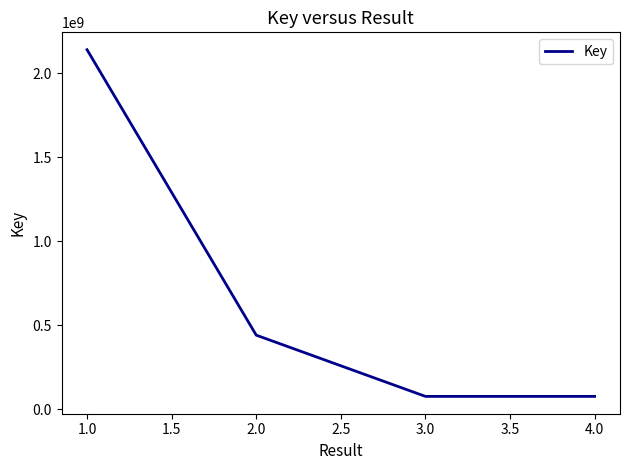

How many distinct data groups are displayed?

1